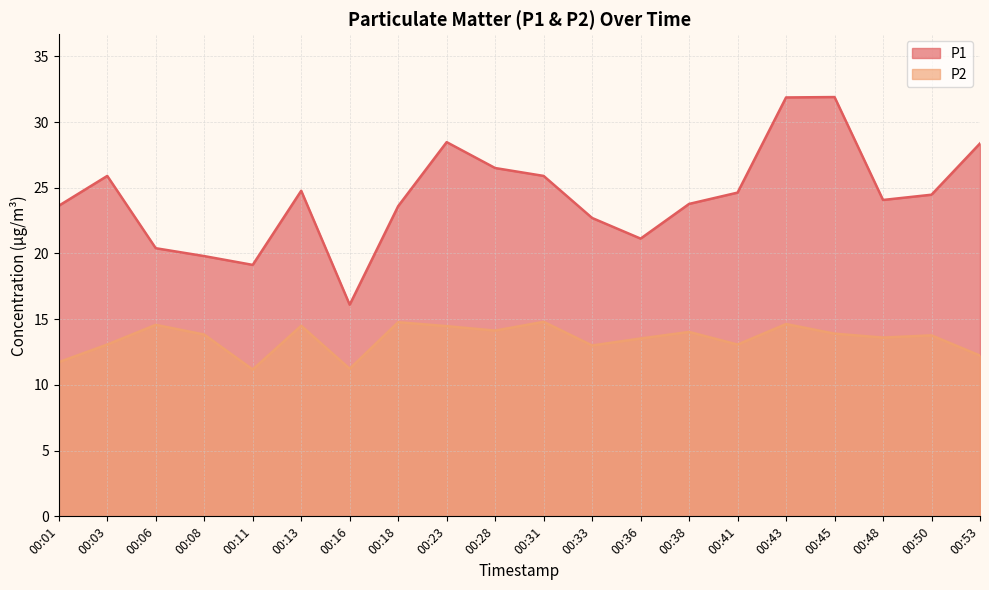

How many data points in P2 are less than 13?

4